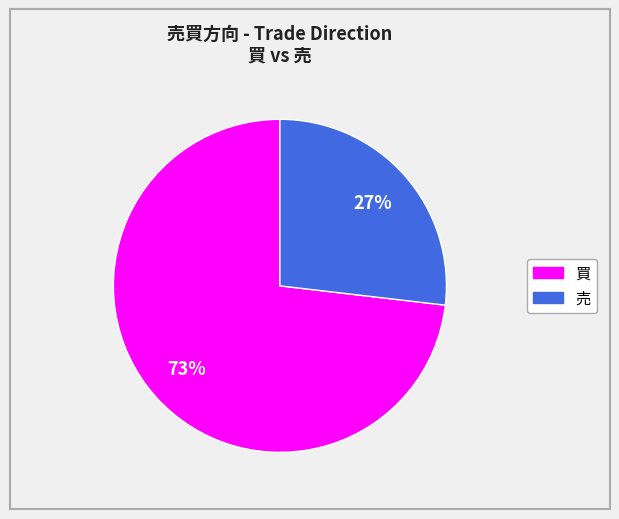

What is the majority slice?

買